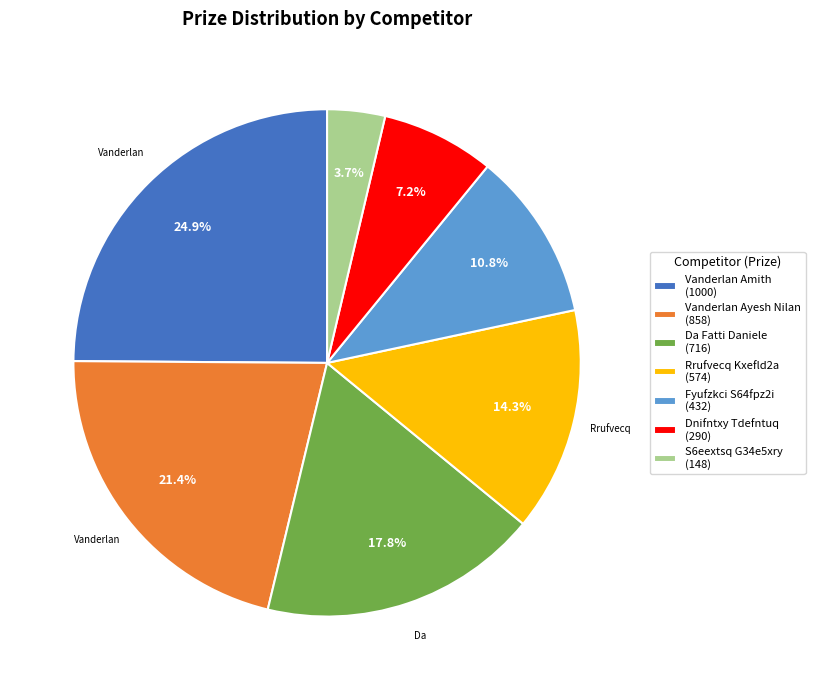

Is there a majority slice in this chart?

No